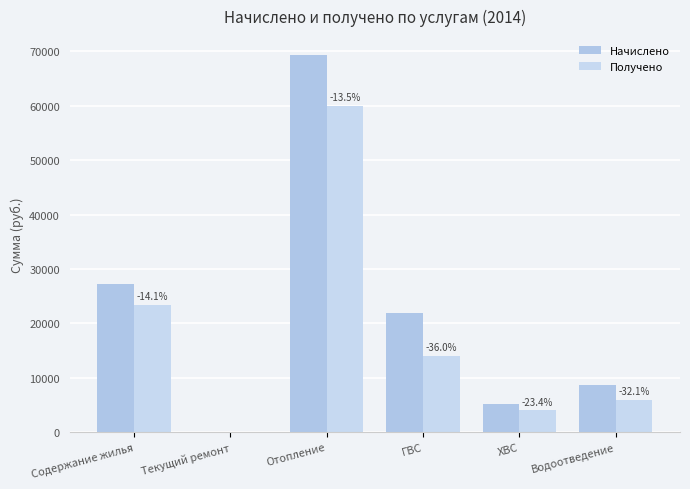

Is the value of Получено at Содержание жилья greater than the value of Начислено at Отопление?

No